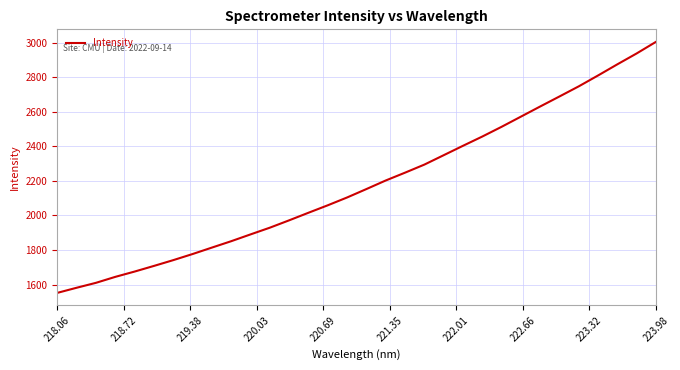

What is the greatest value displayed?

3004.0